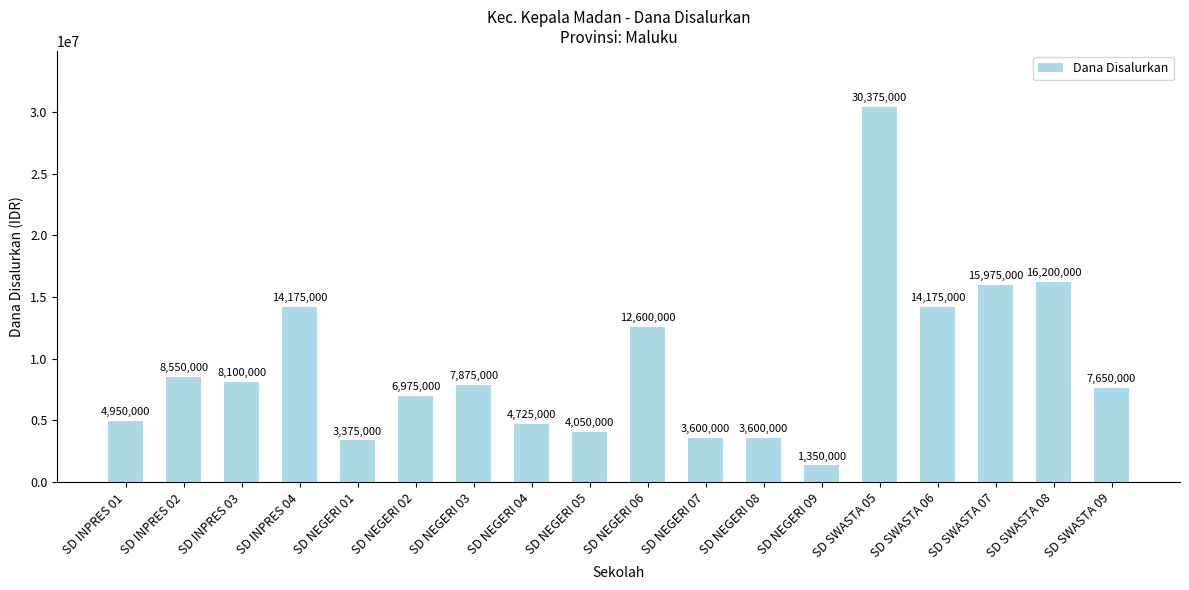

How many values are below 7875000?

9